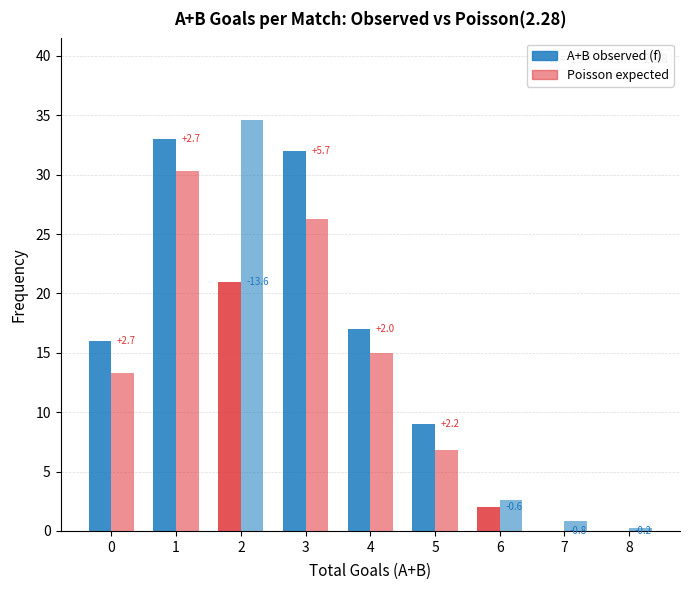

What is the greatest value displayed?

34.6